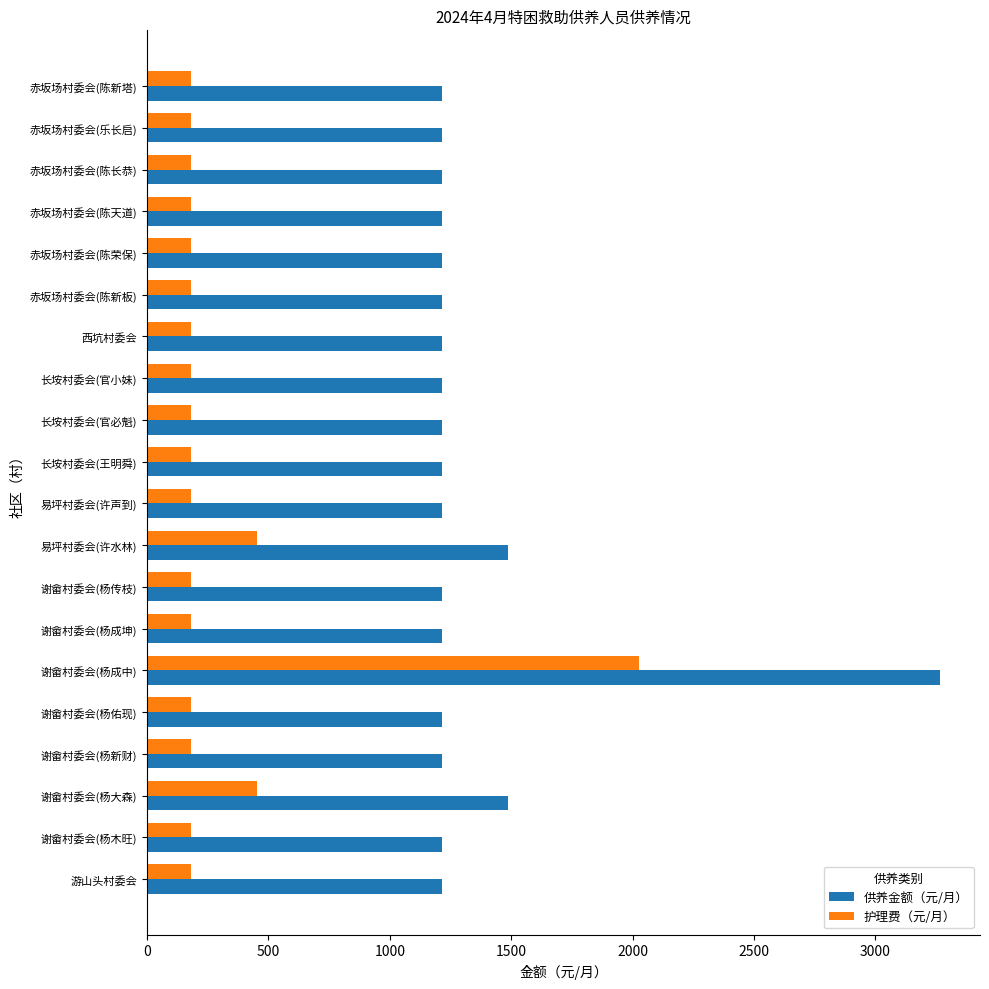

What is the minimum value for 供养金额（元/月）?

1216